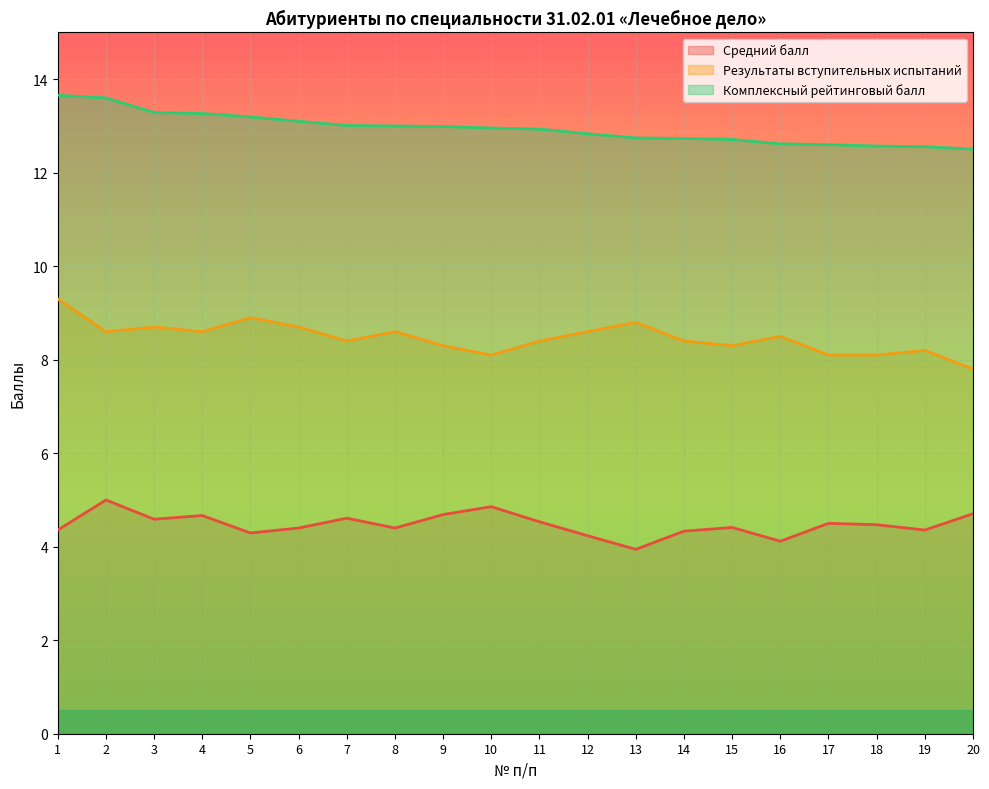

In Результаты вступительных испытаний, how many points are lower than both neighbors (excluding endpoints)?

5